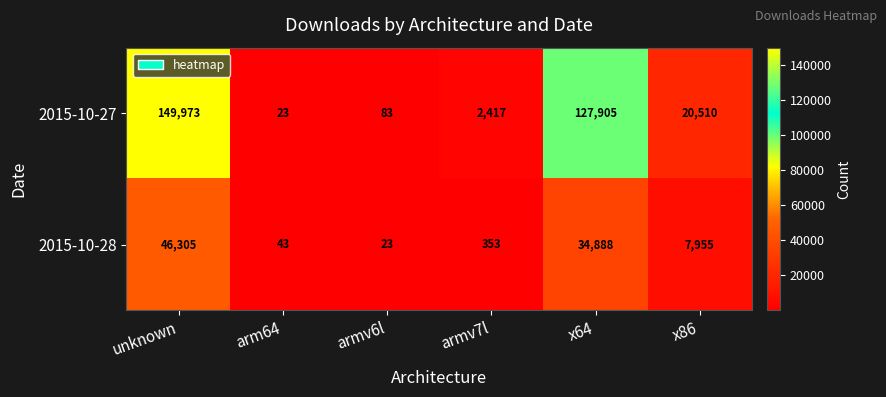

Reading left to right, extract all data points from this chart.

2015-10-27: 149973	23	83	2417	127905	20510
2015-10-28: 46305	43	23	353	34888	7955